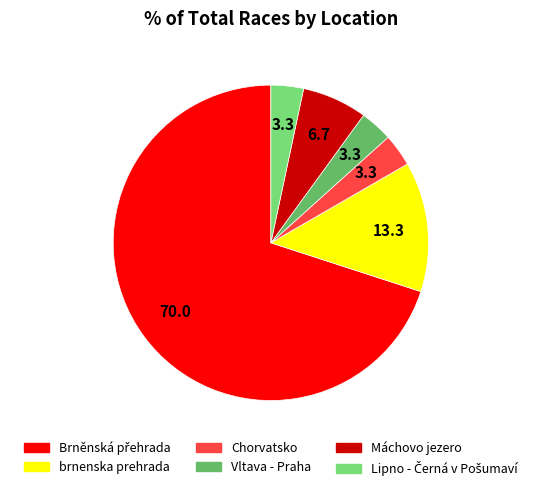

Does any single category account for the majority?

Yes